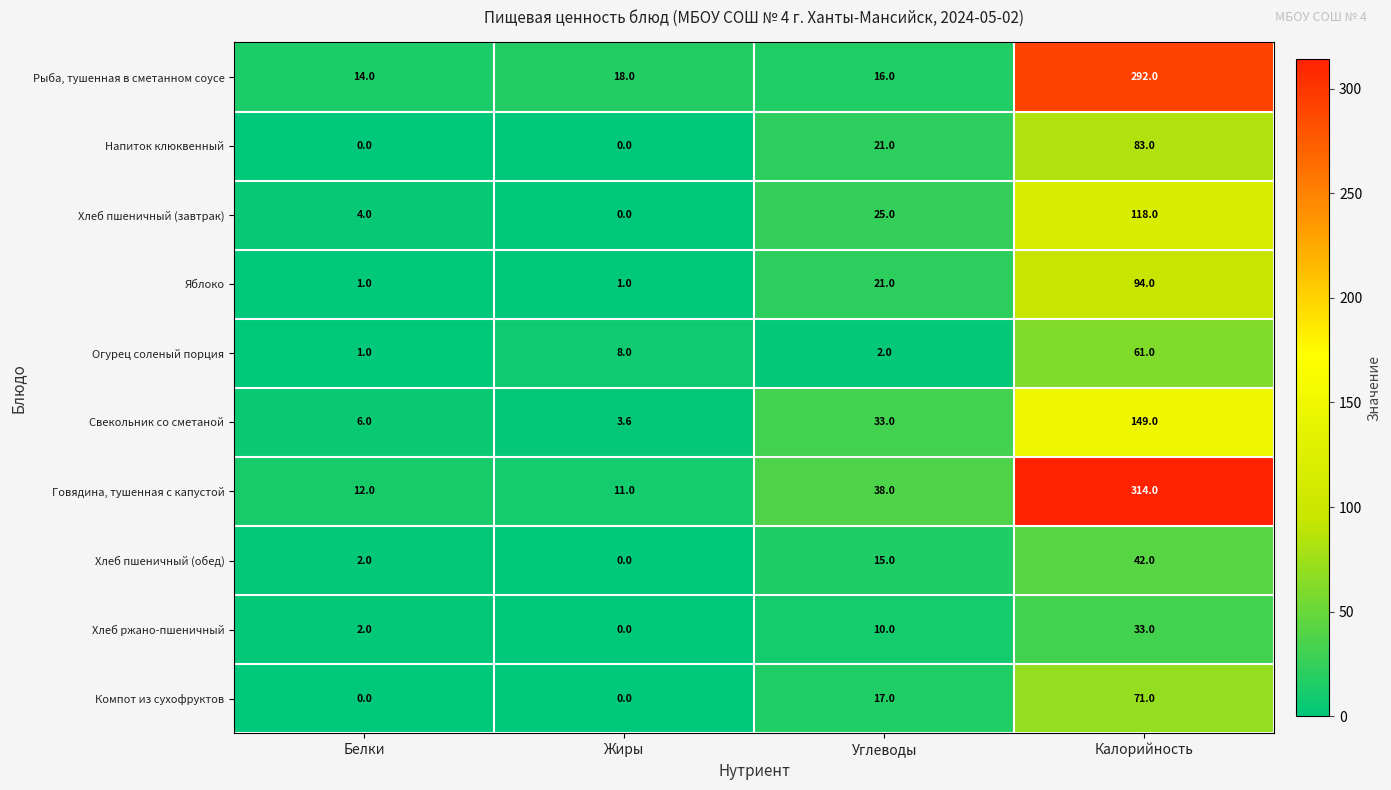

What is the approximate value of Огурец соленый порция at Жиры?

8.0